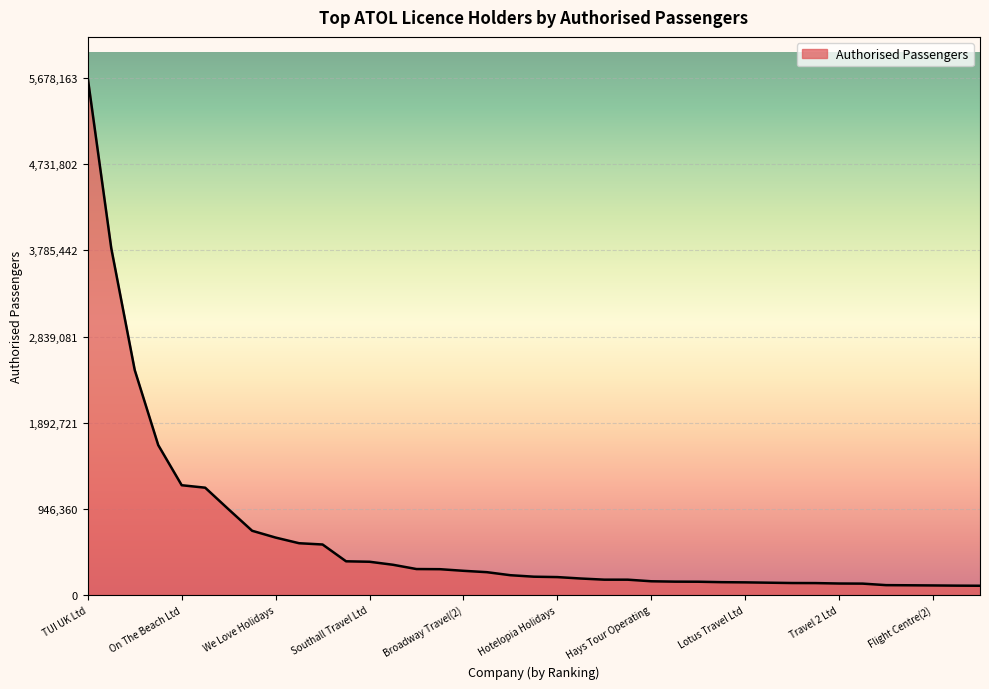

What is the greatest value displayed?

5678163